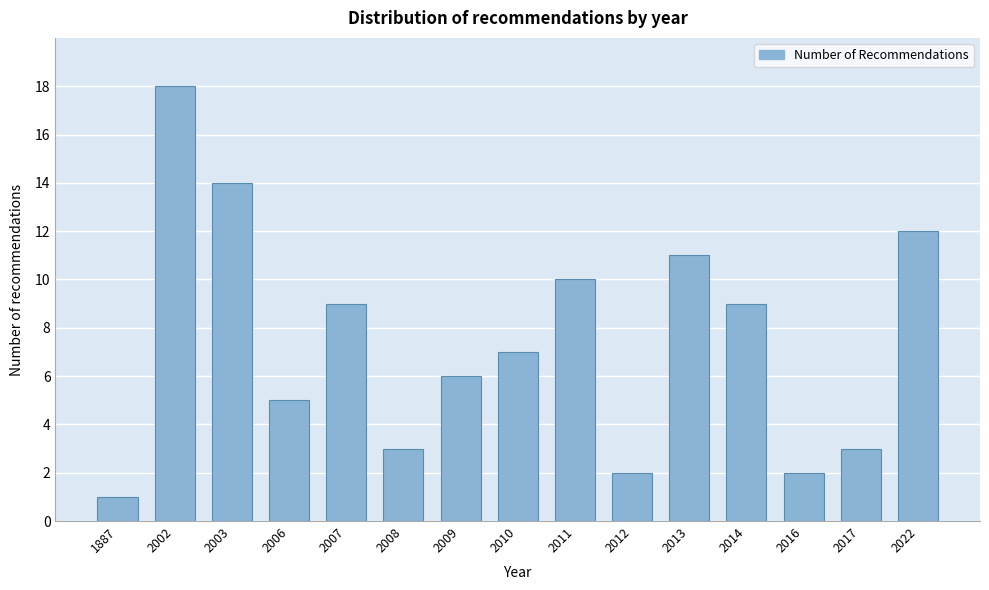

Reading left to right, extract all data points from this chart.

1887=1	2002=18	2003=14	2006=5	2007=9	2008=3	2009=6	2010=7	2011=10	2012=2	2013=11	2014=9	2016=2	2017=3	2022=12